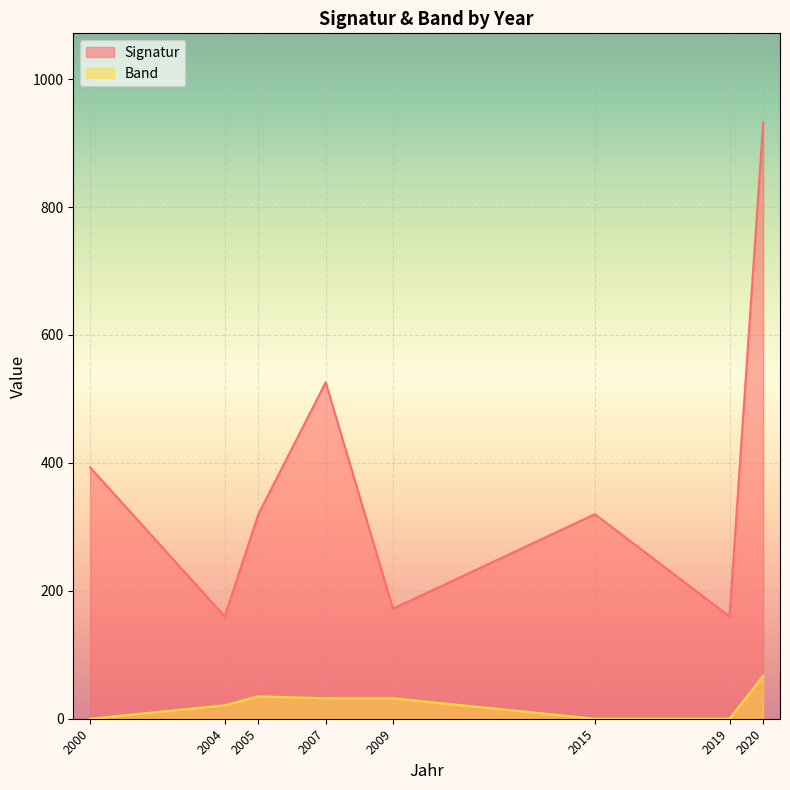

List the series in order of their peak value, highest first.

Signatur, Band